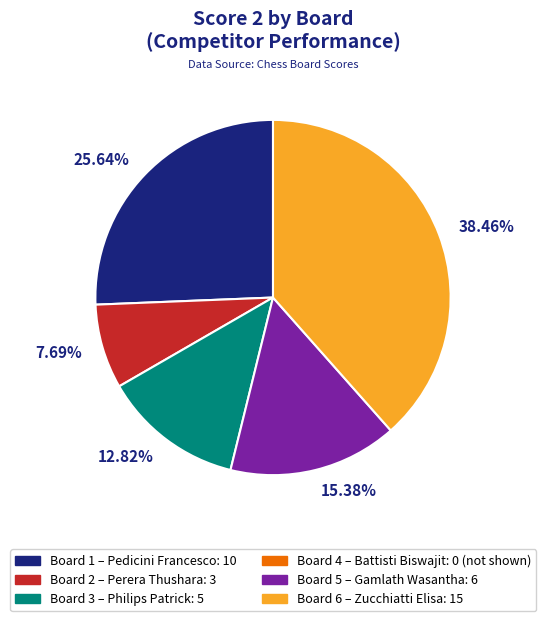

Which slice is the largest?

38.46%